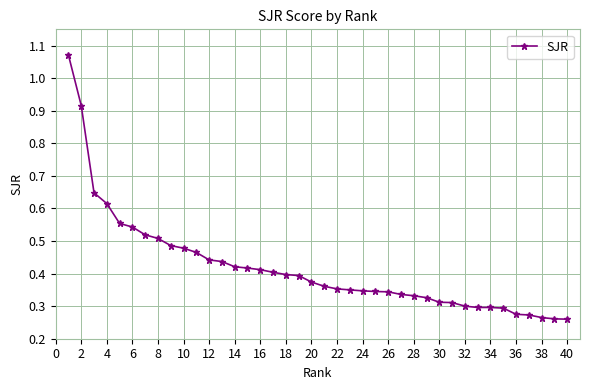

What is the difference between the second highest and second lowest values?

0.7